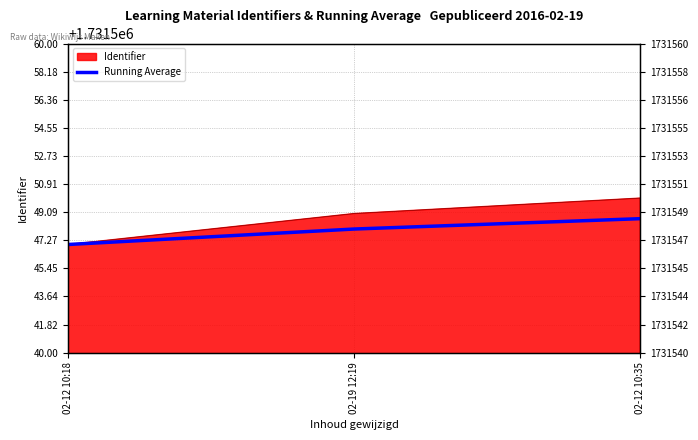

At how many categories does at least one series exceed 1731548?

2